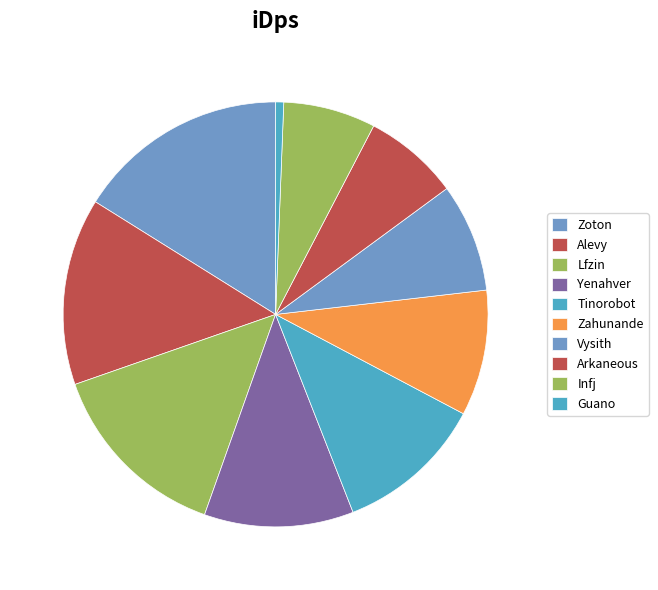

To the nearest percent, what is the average slice percentage?

10%